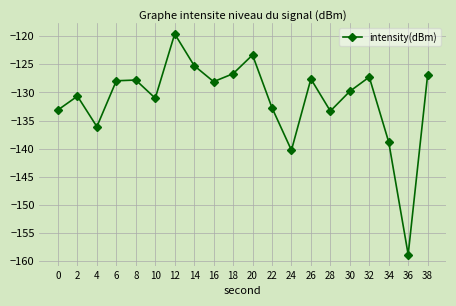

Which has a higher value, 16 or 28?

16